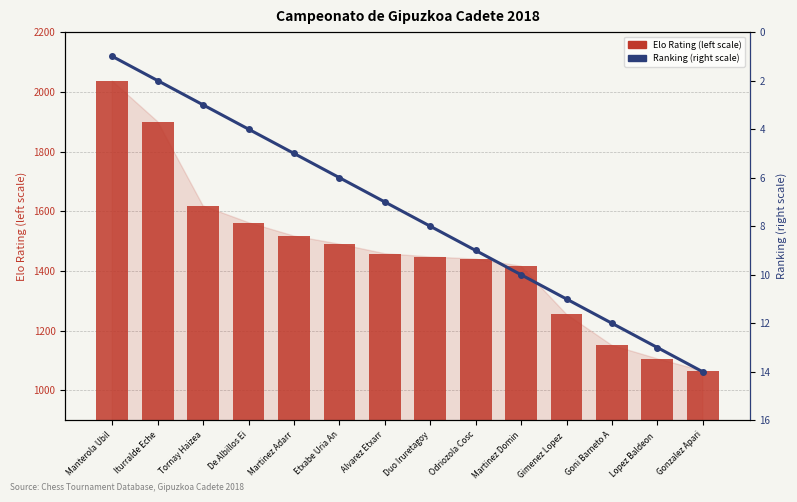

Between Manterola Ubil and Alvarez Etxarr, which is larger?

Manterola Ubil